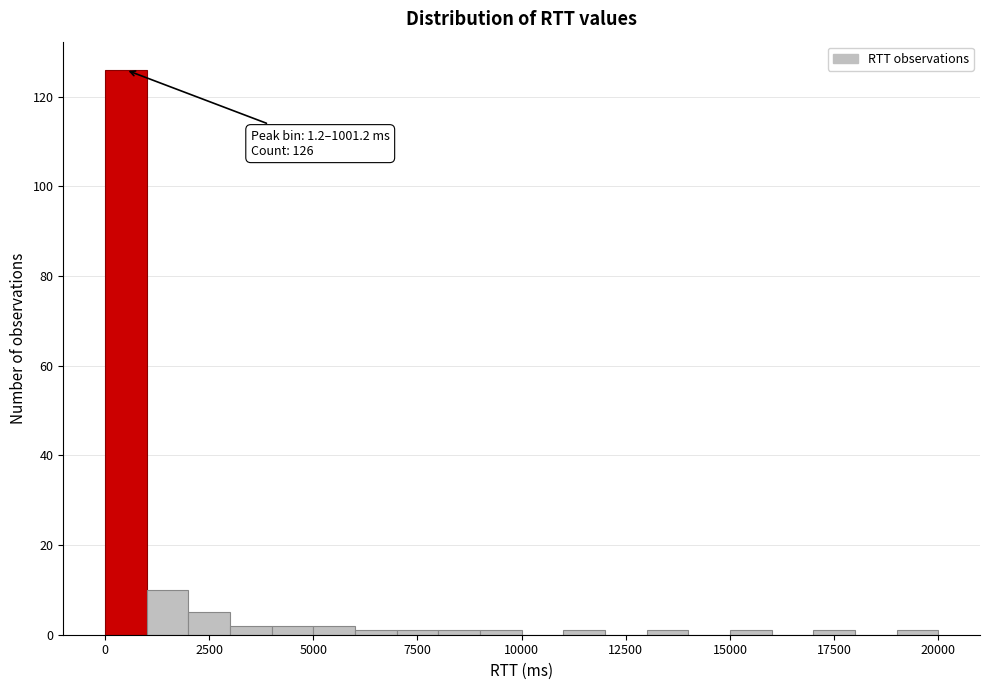

Read against the x-axis, roughly where is the centre of the tallest bar?

500